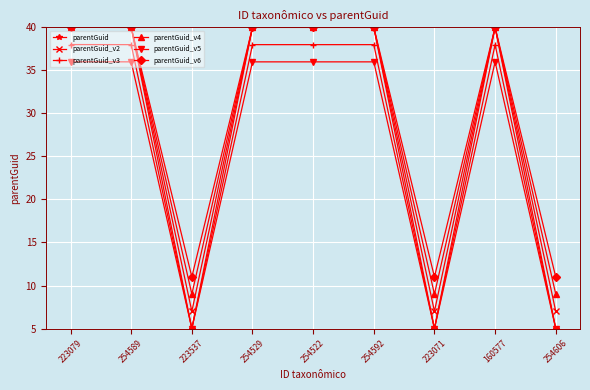

Count the parentGuid_v6 values in the range 11 to 40.

9